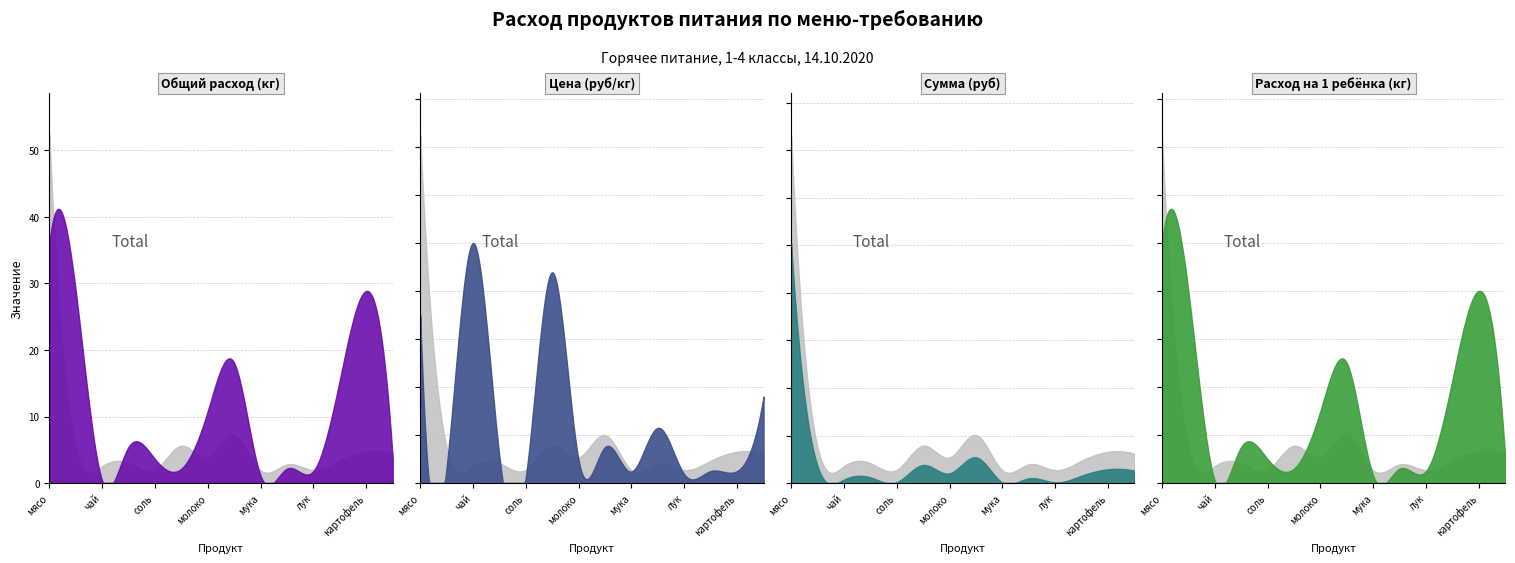

Does the chart display data point markers on the line(s)?

No